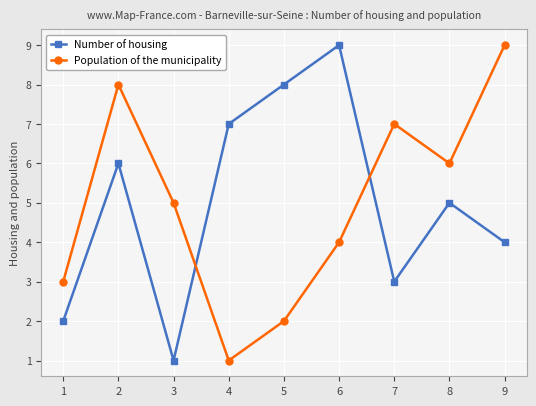

Is it true that Population of the municipality equals 1 at 5?

False